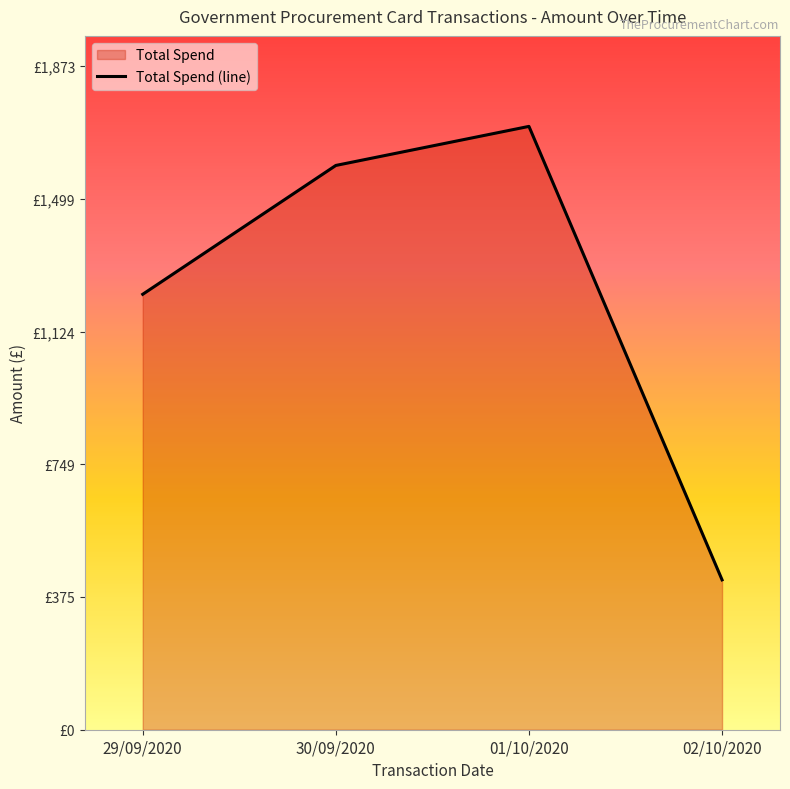

The chart shows a value of 2651.6 at 01/10/2020. True or false?

False